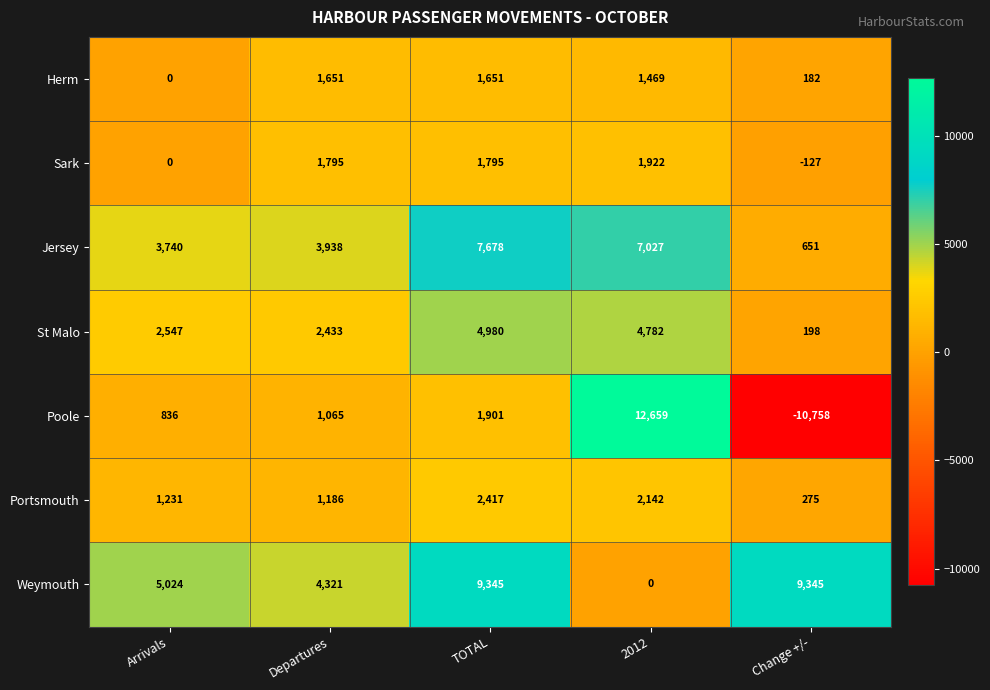

List the series in order of their peak value, highest first.

Poole, Weymouth, Jersey, St Malo, Portsmouth, Sark, Herm